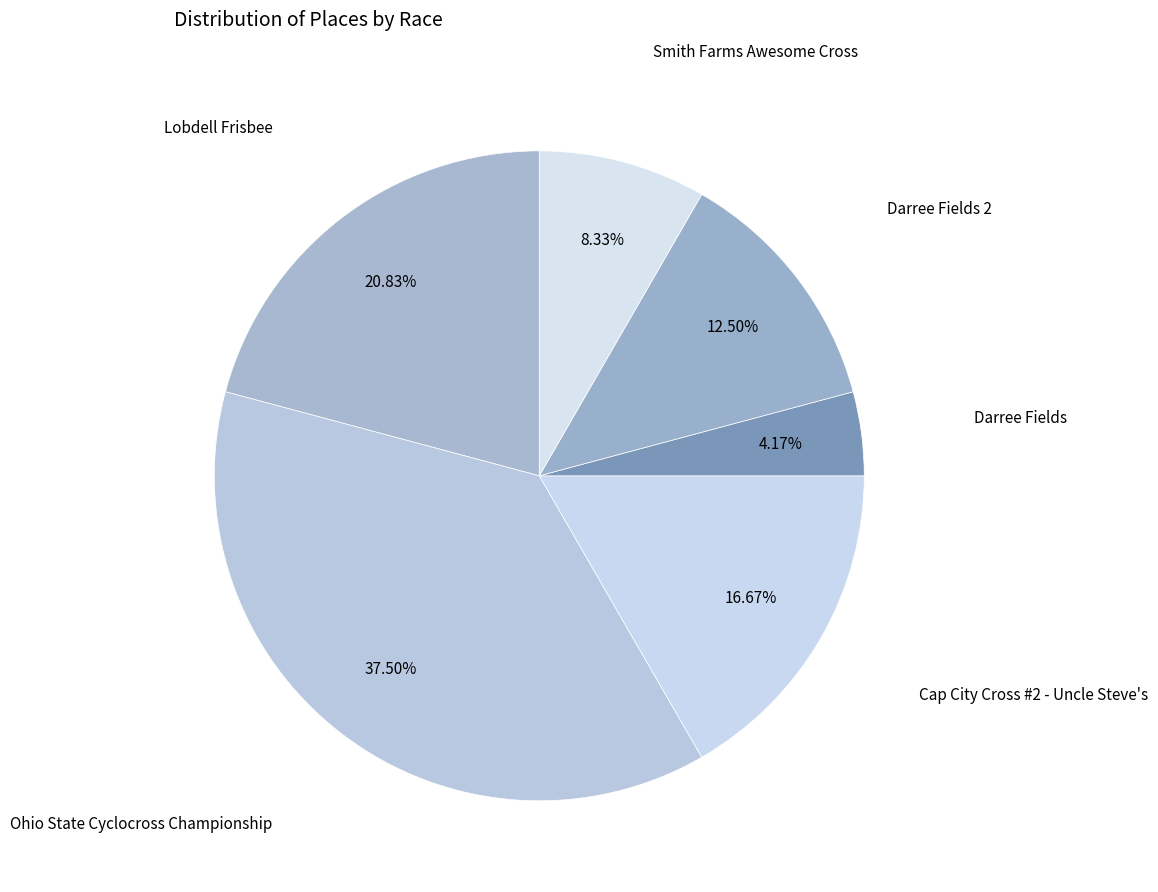

What percentage do Smith Farms Awesome Cross and Lobdell Frisbee together represent?

29.2%